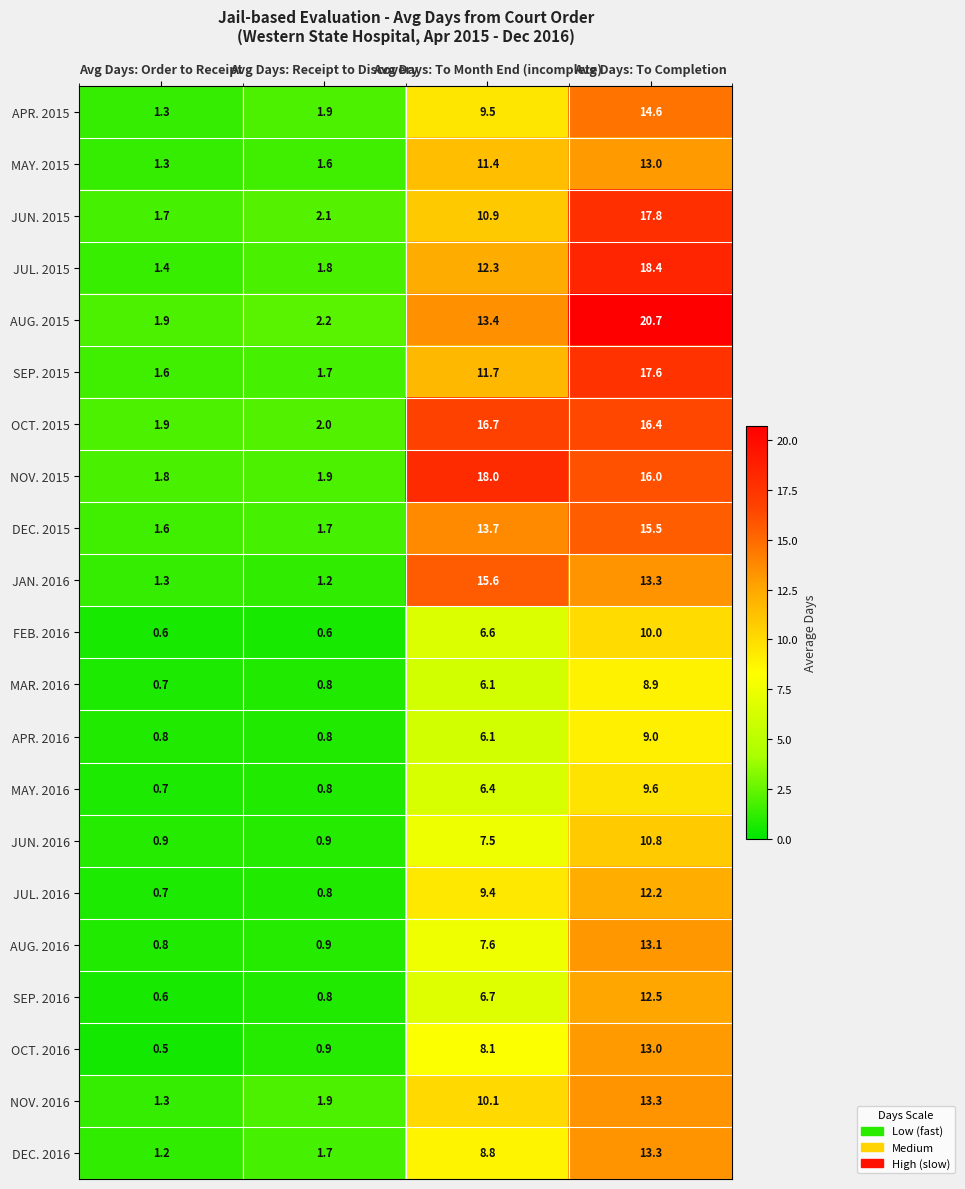

The value of NOV. 2016 at Avg Days: Order to Receipt is 1.3. True or false?

True